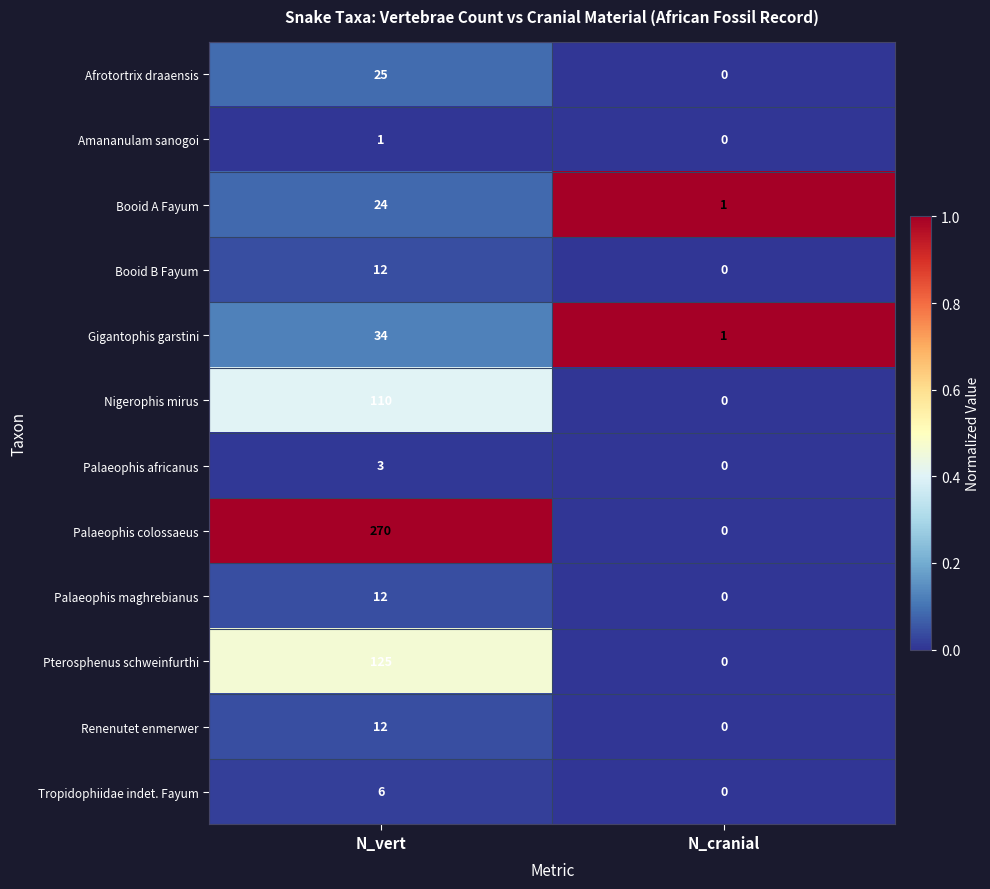

Reading right to left, transcribe all the data shown in this chart.

Afrotortrix draaensis: N_cranial=0	N_vert=25
Amananulam sanogoi: N_cranial=0	N_vert=1
Booid A Fayum: N_cranial=1	N_vert=24
Booid B Fayum: N_cranial=0	N_vert=12
Gigantophis garstini: N_cranial=1	N_vert=34
Nigerophis mirus: N_cranial=0	N_vert=110
Palaeophis africanus: N_cranial=0	N_vert=3
Palaeophis colossaeus: N_cranial=0	N_vert=270
Palaeophis maghrebianus: N_cranial=0	N_vert=12
Pterosphenus schweinfurthi: N_cranial=0	N_vert=125
Renenutet enmerwer: N_cranial=0	N_vert=12
Tropidophiidae indet. Fayum: N_cranial=0	N_vert=6